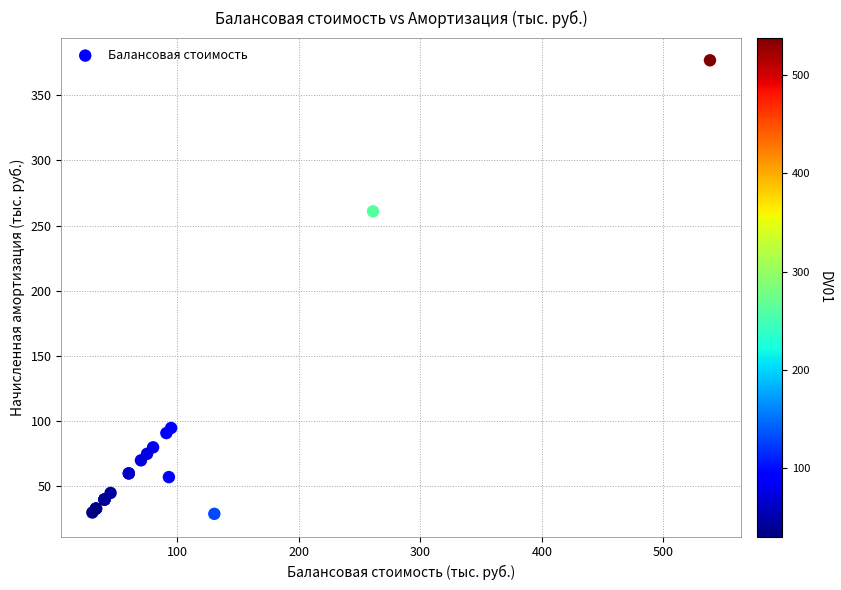

What Y value in the scatter plot is closest to 202?

261.0